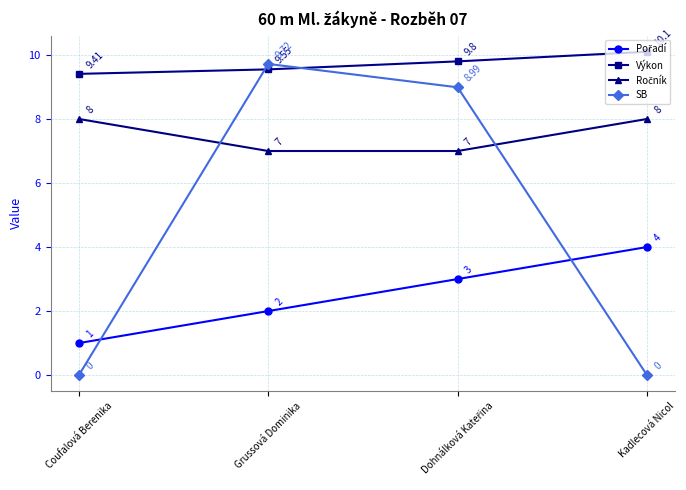

Which series has the widest spread of values?

SB